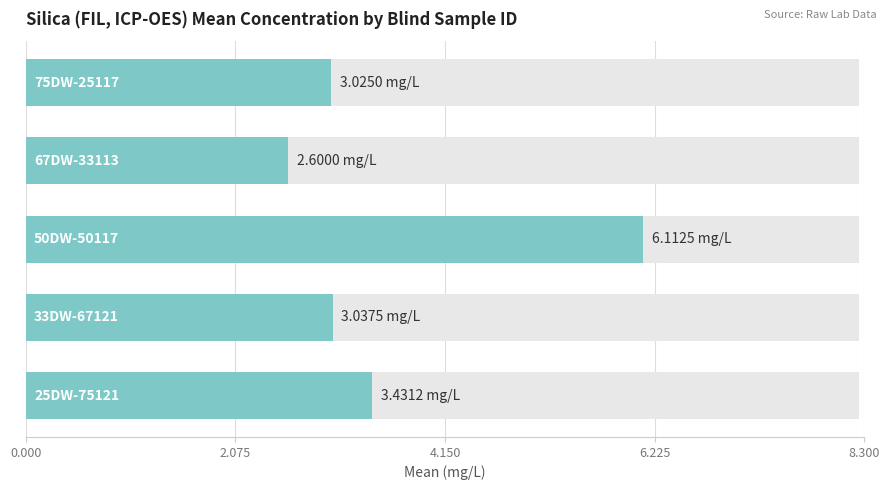

What position from the left is 8.300?

5